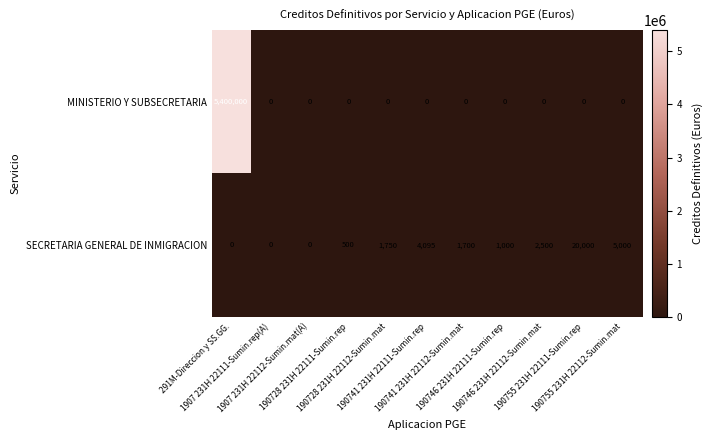

How many values in the MINISTERIO Y SUBSECRETARIA series exceed 0?

1